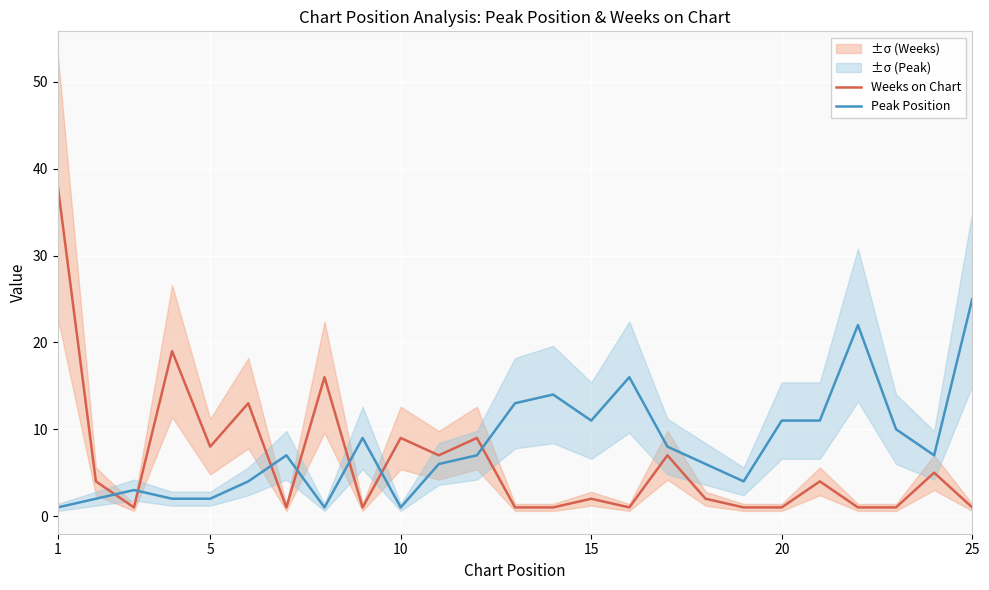

Is the value of Weeks on Chart at 15 greater than the value of Peak Position at 15?

No